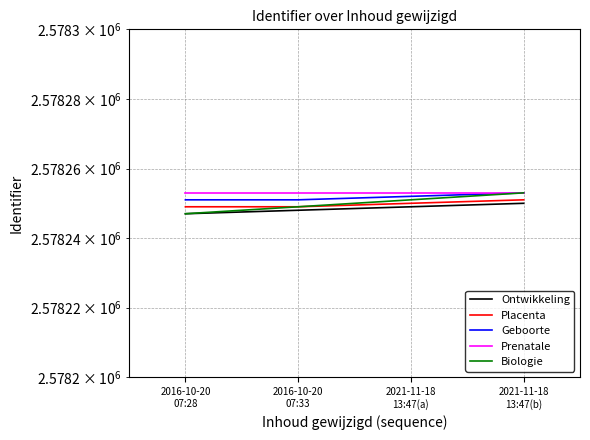

What is the total value across all series at 2021-11-18
13:47(a)?

12891255